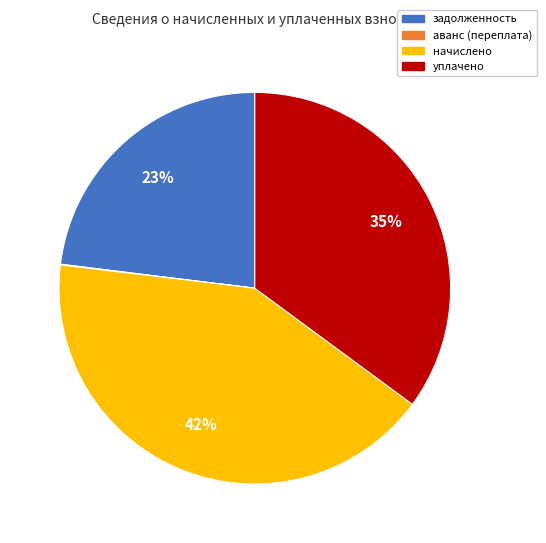

To the nearest percent, what percentage of the pie is начислено?

42%